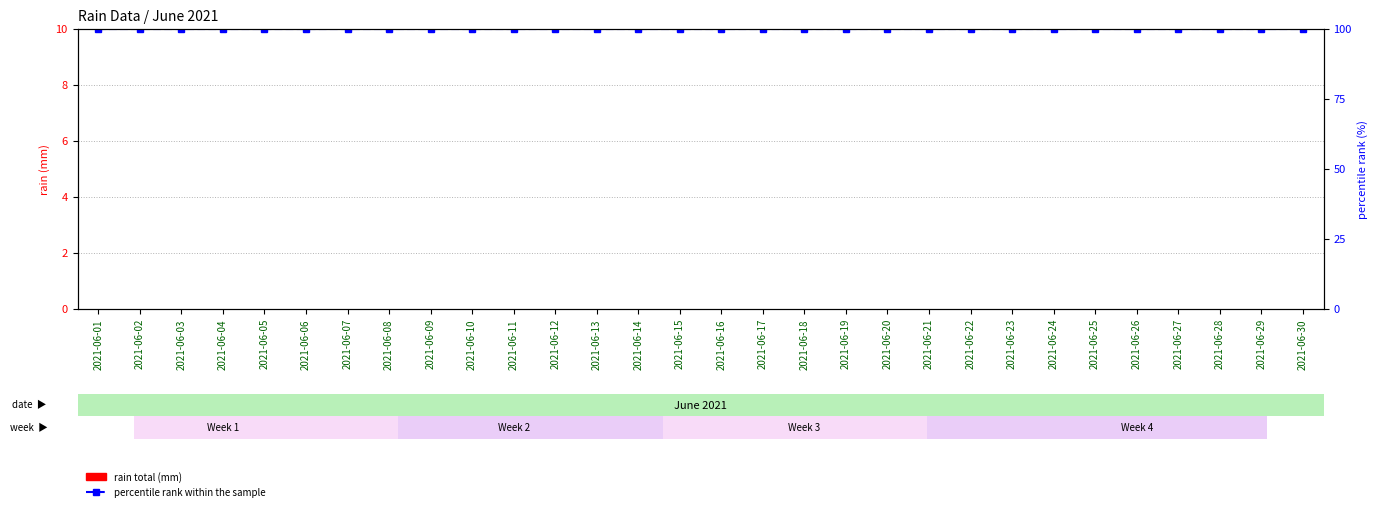

Reading right to left, list all the values displayed in this chart.

rain total (mm): 2021-06-30=0	2021-06-29=0	2021-06-28=0	2021-06-27=0	2021-06-26=0	2021-06-25=0	2021-06-24=0	2021-06-23=0	2021-06-22=0	2021-06-21=0	2021-06-20=0	2021-06-19=0	2021-06-18=0	2021-06-17=0	2021-06-16=0	2021-06-15=0	2021-06-14=0	2021-06-13=0	2021-06-12=0	2021-06-11=0	2021-06-10=0	2021-06-09=0	2021-06-08=0	2021-06-07=0	2021-06-06=0	2021-06-05=0	2021-06-04=0	2021-06-03=0	2021-06-02=0	2021-06-01=0
percentile rank within the sample: 2021-06-30=100	2021-06-29=100	2021-06-28=100	2021-06-27=100	2021-06-26=100	2021-06-25=100	2021-06-24=100	2021-06-23=100	2021-06-22=100	2021-06-21=100	2021-06-20=100	2021-06-19=100	2021-06-18=100	2021-06-17=100	2021-06-16=100	2021-06-15=100	2021-06-14=100	2021-06-13=100	2021-06-12=100	2021-06-11=100	2021-06-10=100	2021-06-09=100	2021-06-08=100	2021-06-07=100	2021-06-06=100	2021-06-05=100	2021-06-04=100	2021-06-03=100	2021-06-02=100	2021-06-01=100